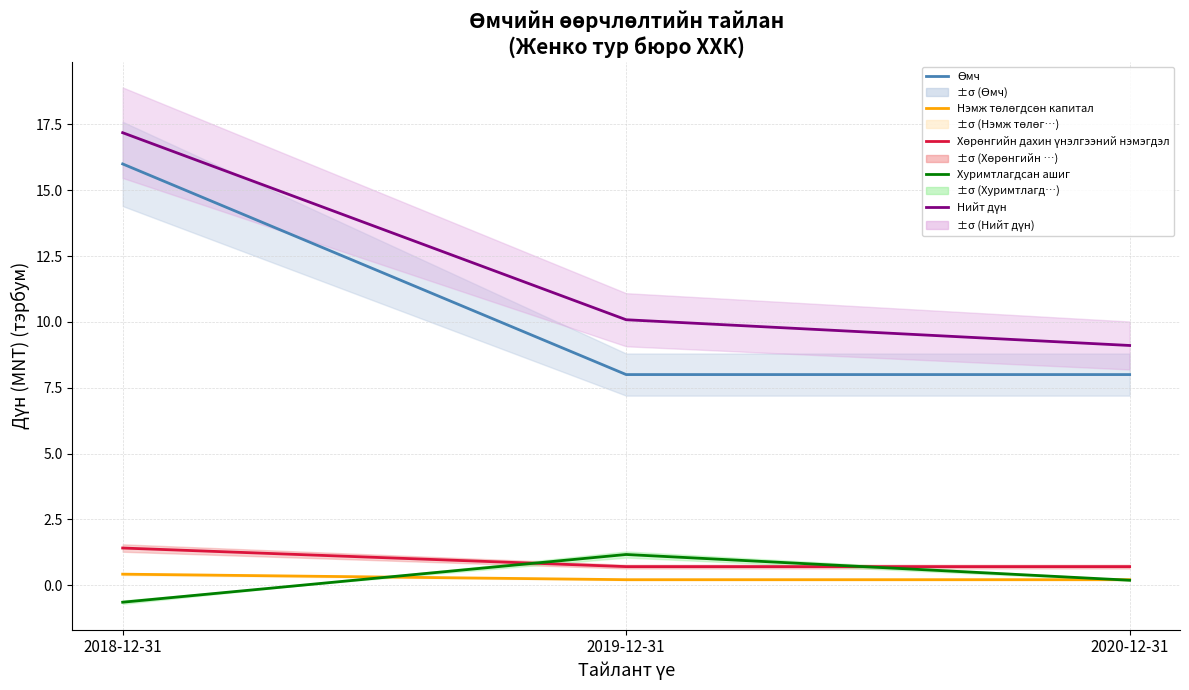

What is the label of the 3rd point from the left?

2020-12-31